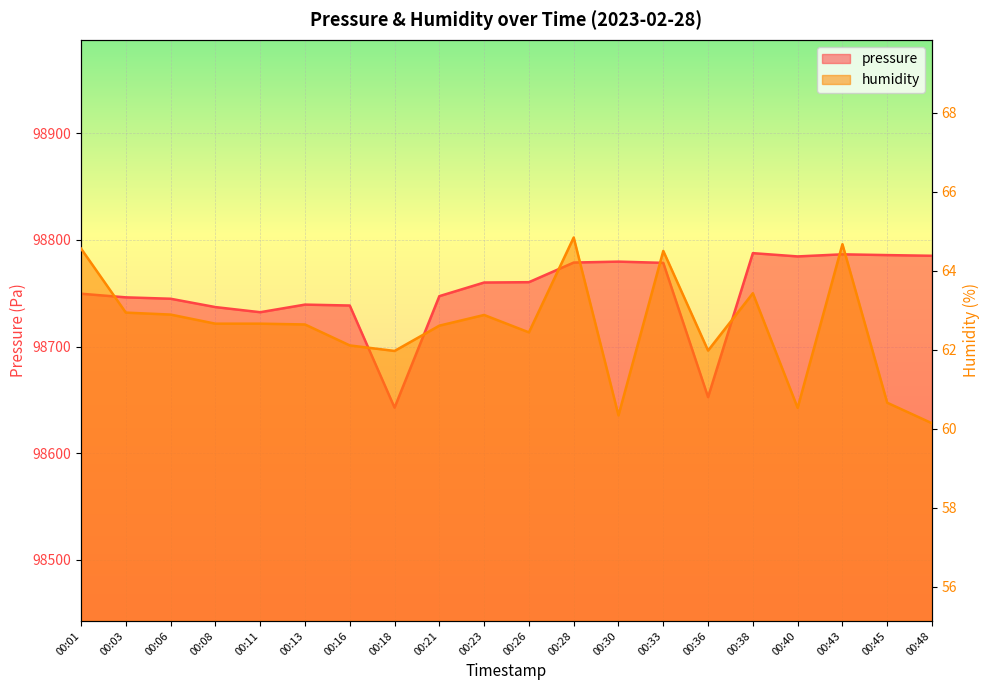

The value of humidity at 00:33 is 33.8. True or false?

False